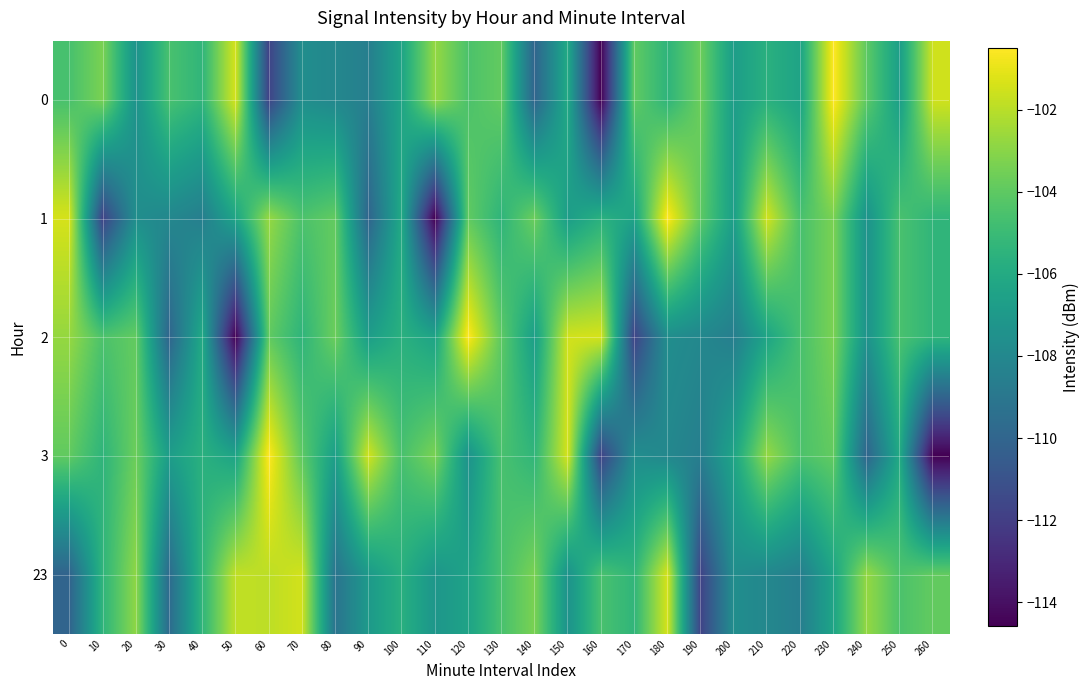

Reading left to right, extract all data points from this chart.

0: 0=-104.6	10=-103.3	20=-107.4	30=-104.6	40=-105.3	50=-101.4	60=-111.8	70=-107.6	80=-108.0	90=-108.5	100=-106.3	110=-102.7	120=-104.5	130=-103.9	140=-110.0	150=-106.0	160=-114.6	170=-103.9	180=-105.4	190=-103.7	200=-106.8	210=-105.6	220=-106.4	230=-100.5	240=-104.0	250=-106.7	260=-101.5
1: 0=-101.4	10=-111.8	20=-107.6	30=-108.0	40=-108.5	50=-106.3	60=-102.7	70=-104.5	80=-103.9	90=-110.0	100=-106.0	110=-114.6	120=-103.9	130=-105.4	140=-103.7	150=-106.8	160=-105.6	170=-106.4	180=-100.5	190=-104.0	200=-106.7	210=-101.5	220=-104.6	230=-103.3	240=-107.4	250=-104.6	260=-105.3
2: 0=-102.7	10=-104.5	20=-103.9	30=-110.0	40=-106.0	50=-114.6	60=-103.9	70=-105.4	80=-103.7	90=-106.8	100=-105.6	110=-106.4	120=-100.5	130=-104.0	140=-106.7	150=-101.5	160=-101.4	170=-111.8	180=-107.6	190=-108.0	200=-108.5	210=-106.3	220=-104.6	230=-103.3	240=-107.4	250=-104.6	260=-105.3
3: 0=-103.9	10=-105.4	20=-103.7	30=-106.8	40=-105.6	50=-106.4	60=-100.5	70=-104.0	80=-106.7	90=-101.5	100=-104.6	110=-103.3	120=-107.4	130=-104.6	140=-105.3	150=-101.4	160=-111.8	170=-107.6	180=-108.0	190=-108.5	200=-106.3	210=-102.7	220=-104.5	230=-103.9	240=-110.0	250=-106.0	260=-114.6
23: 0=-110.1	10=-105.4	20=-102.9	30=-109.7	40=-105.3	50=-101.8	60=-101.9	70=-101.5	80=-109.2	90=-107.0	100=-105.7	110=-107.2	120=-106.4	130=-104.6	140=-103.3	150=-107.4	160=-104.6	170=-105.3	180=-101.4	190=-111.8	200=-107.6	210=-108.0	220=-108.5	230=-106.3	240=-102.7	250=-104.5	260=-103.9